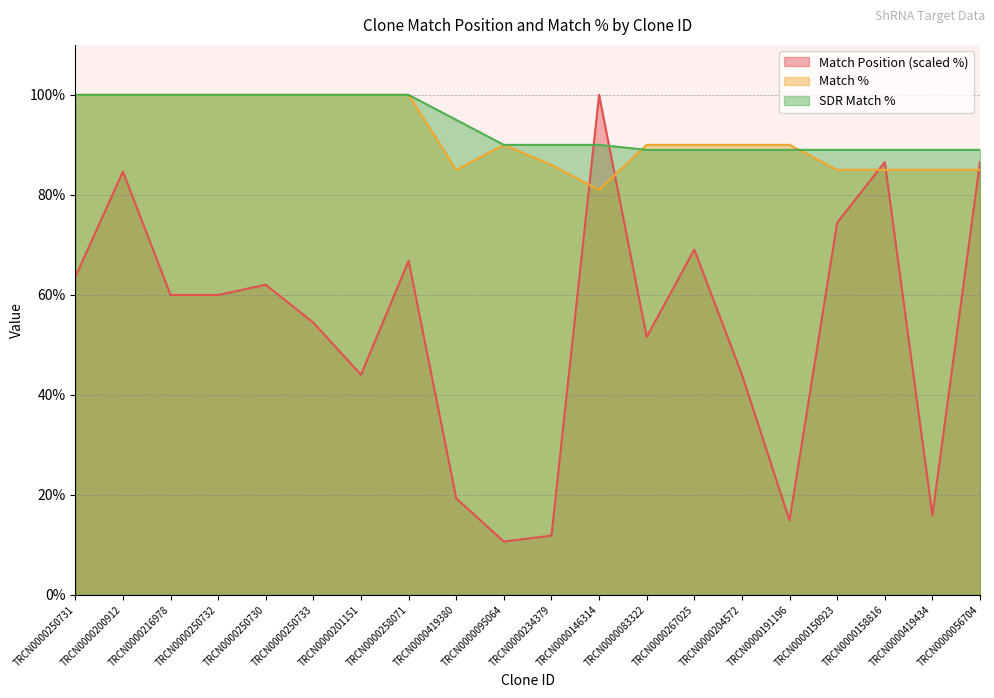

At which category does Match Position reach its first local peak?

TRCN0000200912